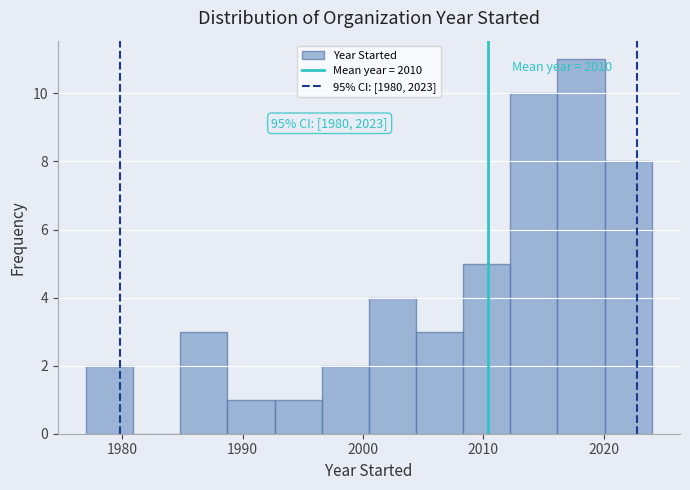

Read against the x-axis, roughly where is the centre of the tallest bar?

2018